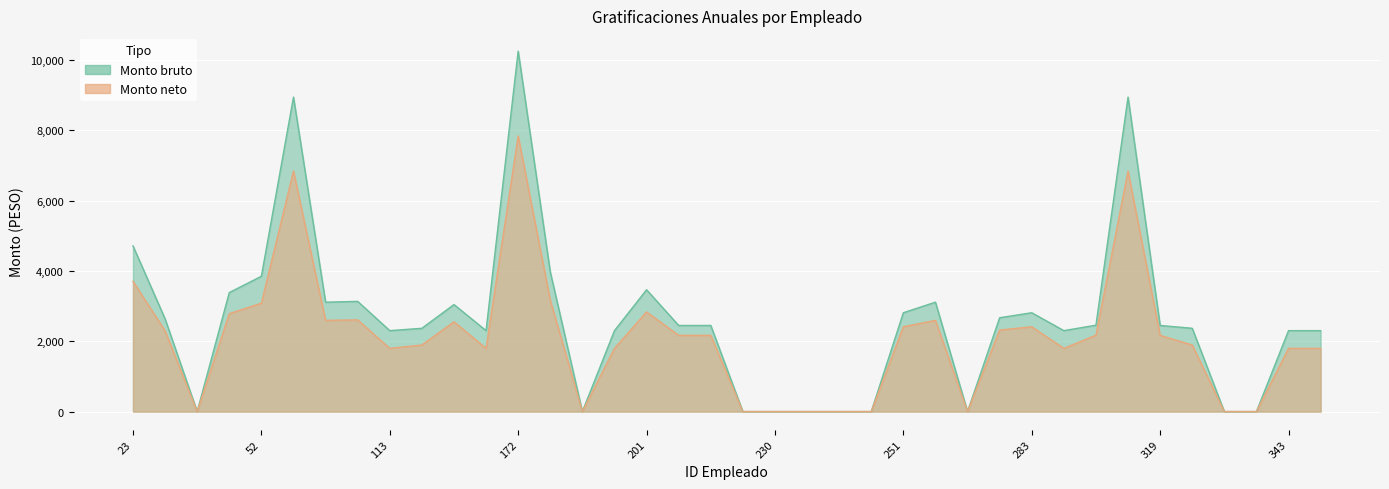

Which series has the largest range (max minus min)?

Monto bruto